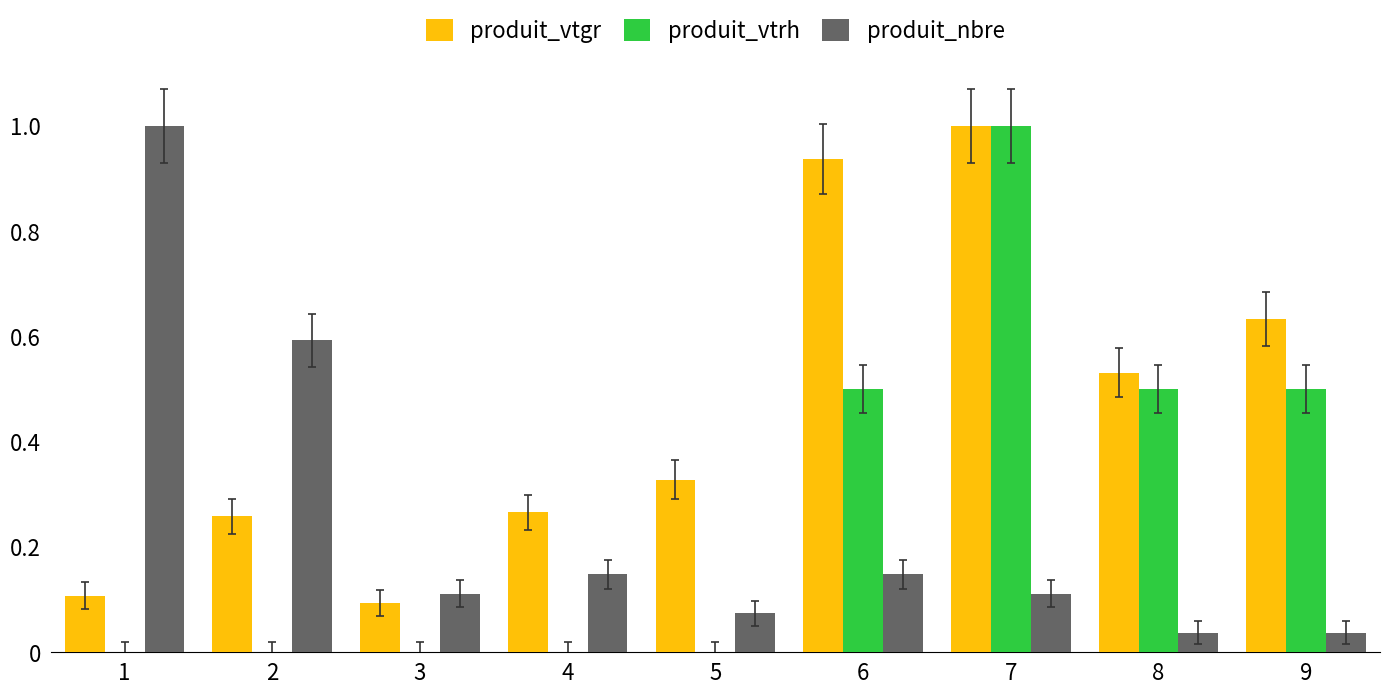

What is the total value across all series at 9?

1.2